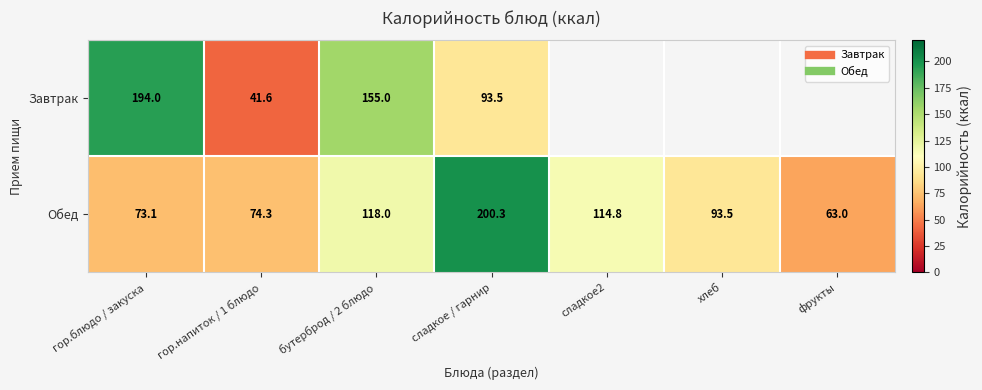

True or false: Завтрак has a value of 122.8 at сладкое / гарнир.

False